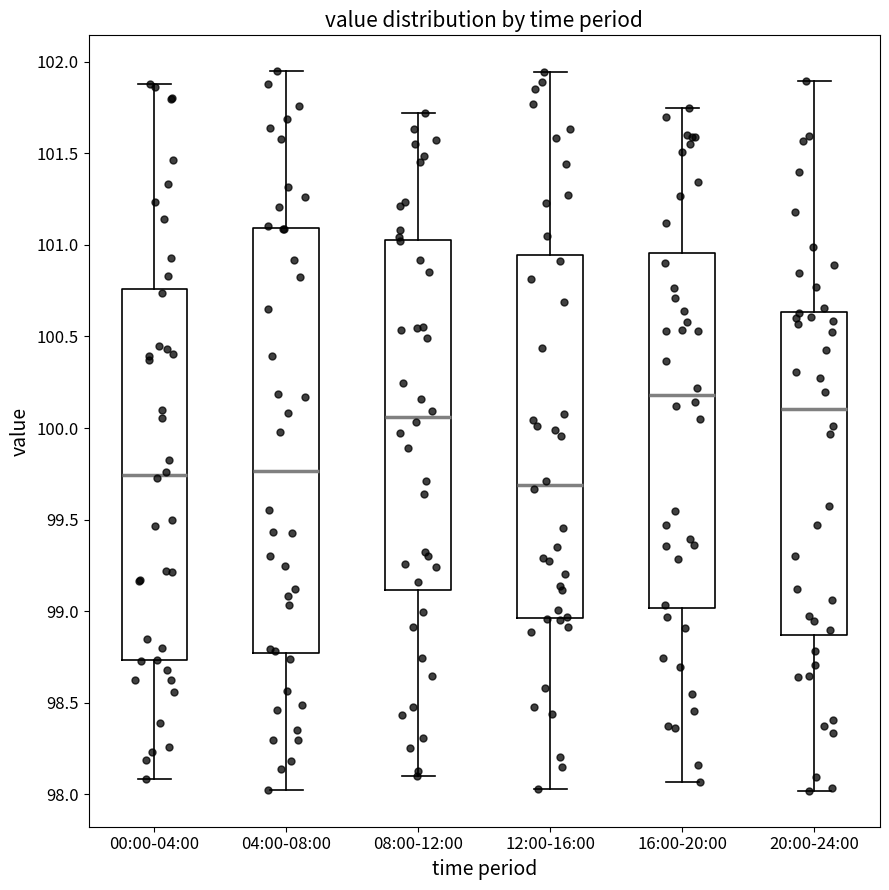

Which box is the tallest, from its lower edge to its upper edge?

04:00-08:00